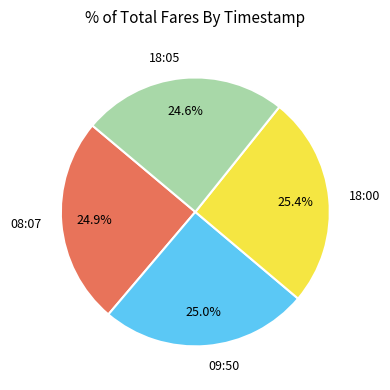

Does any single category account for the majority?

No